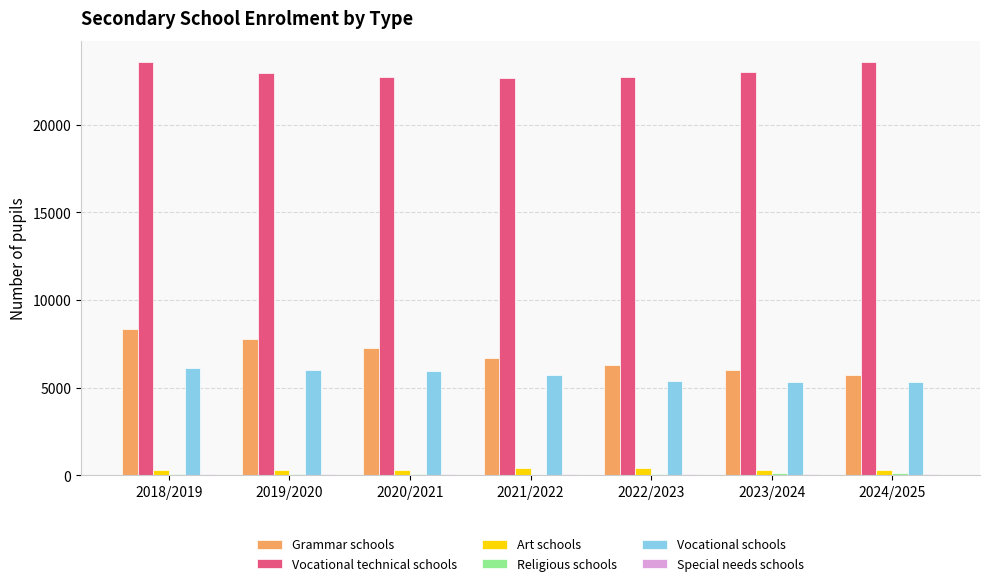

True or false: Vocational technical schools has a value of 37142 at 2022/2023.

False